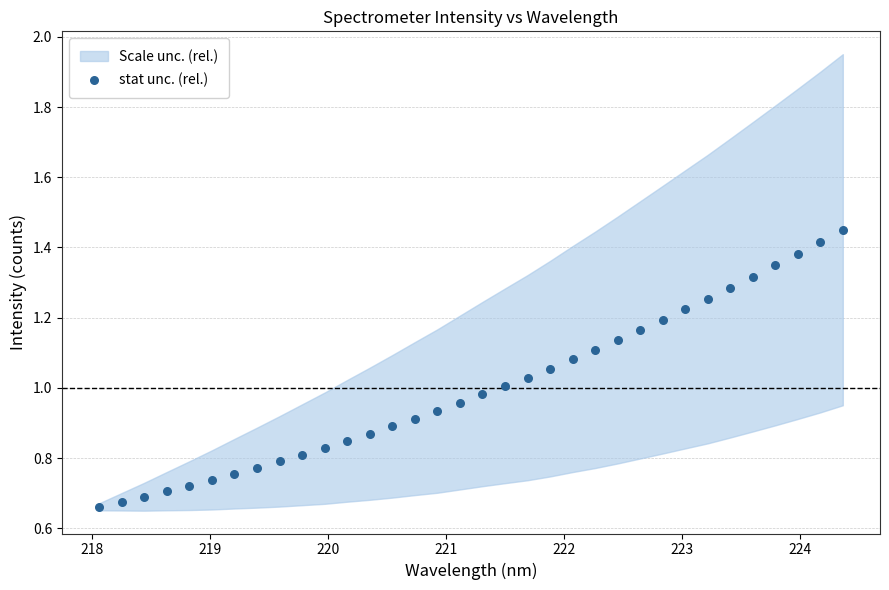

What is the range of X values (max minus min)?

6.3